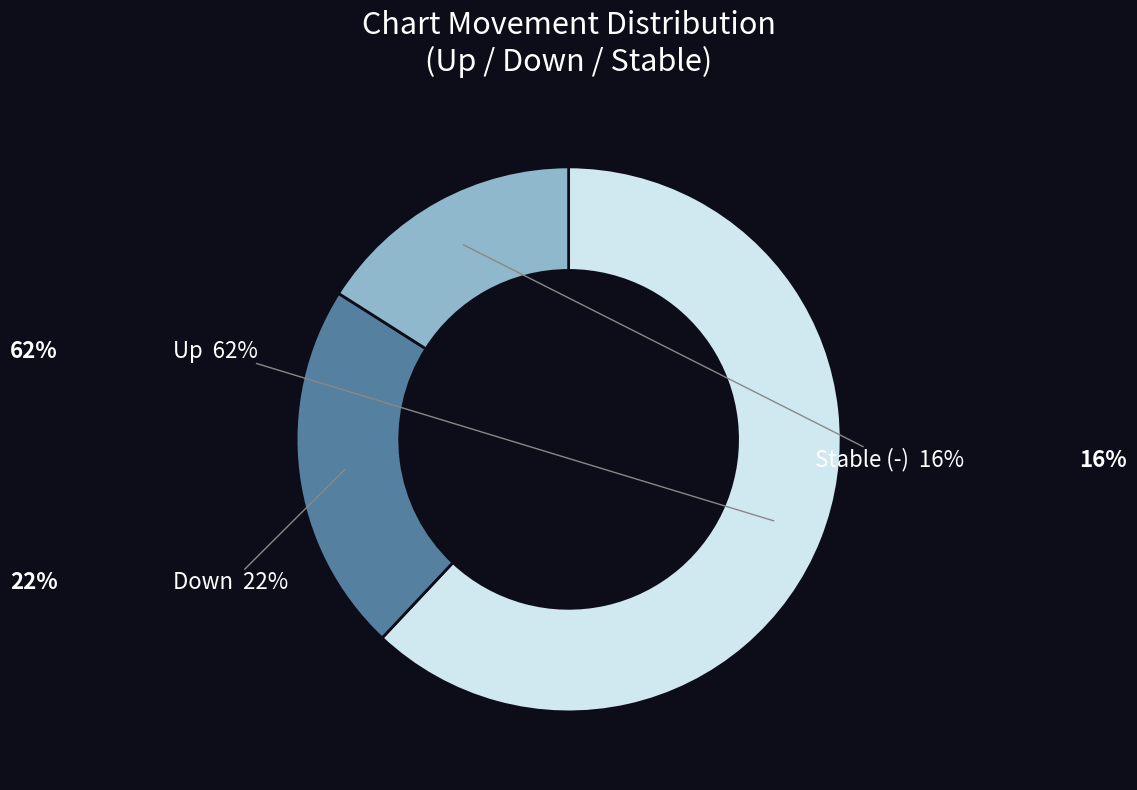

To the nearest percent, what is the difference between the - and down slice percentages?

6%